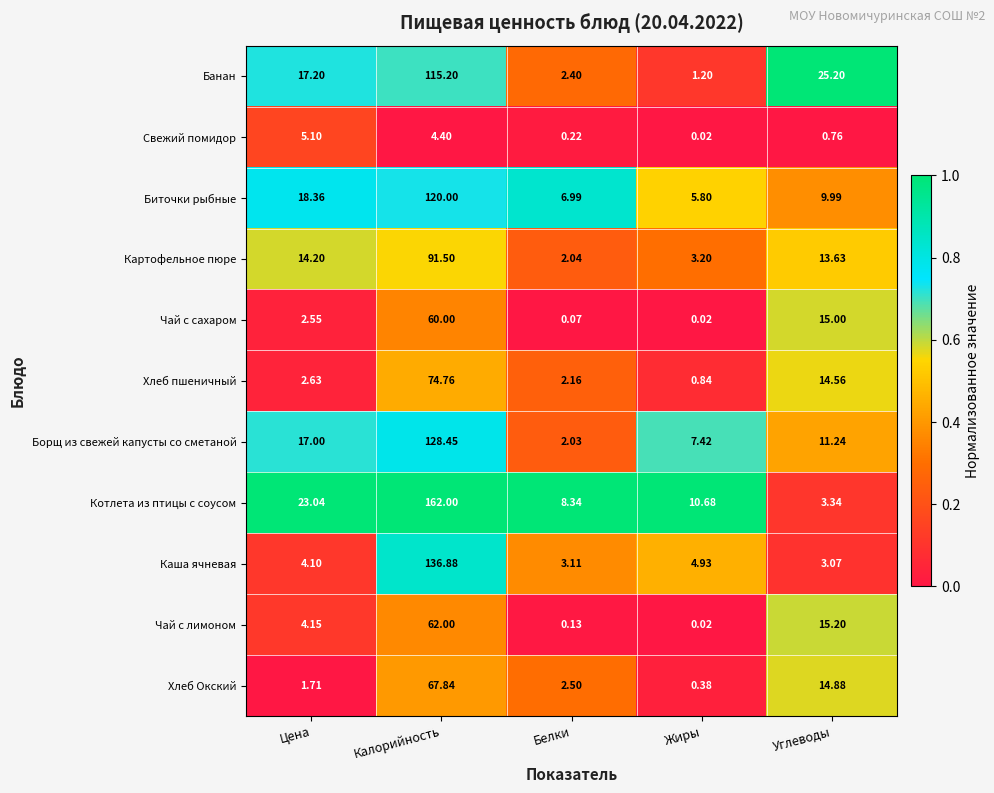

Which series has the largest range (max minus min)?

Котлета из птицы с соусом